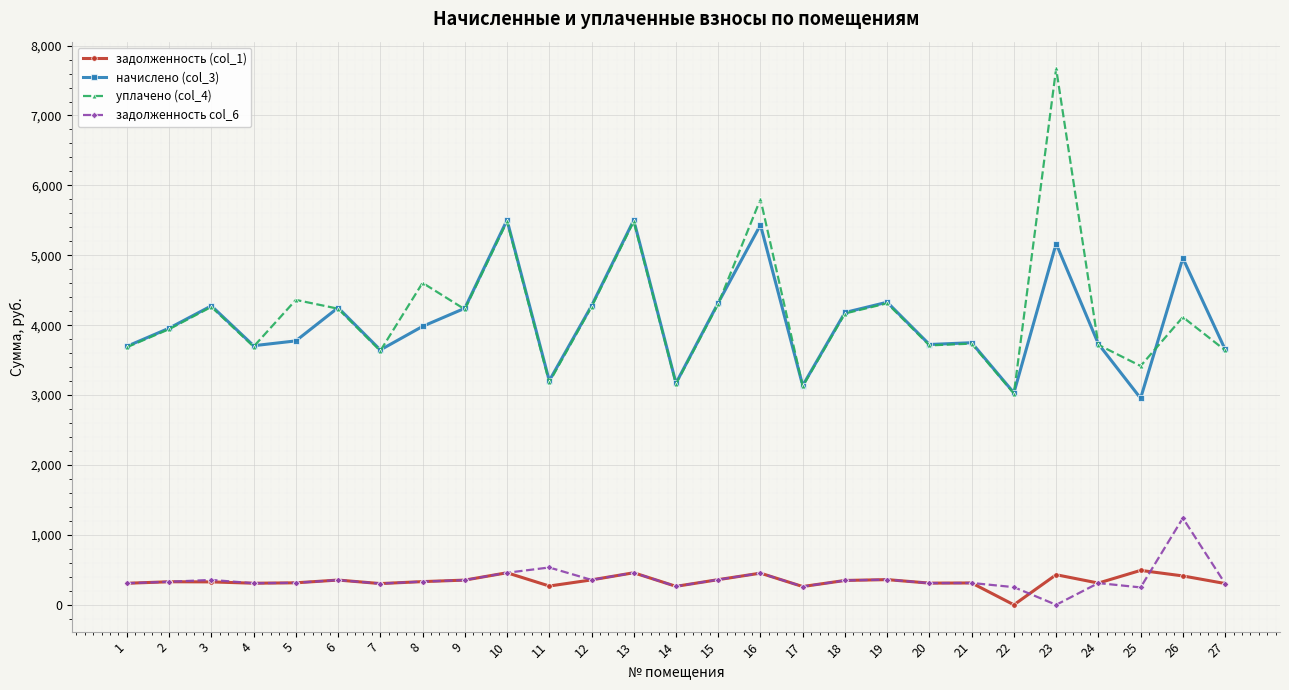

Where does the задолженность (col_1) series first go above 329?

2